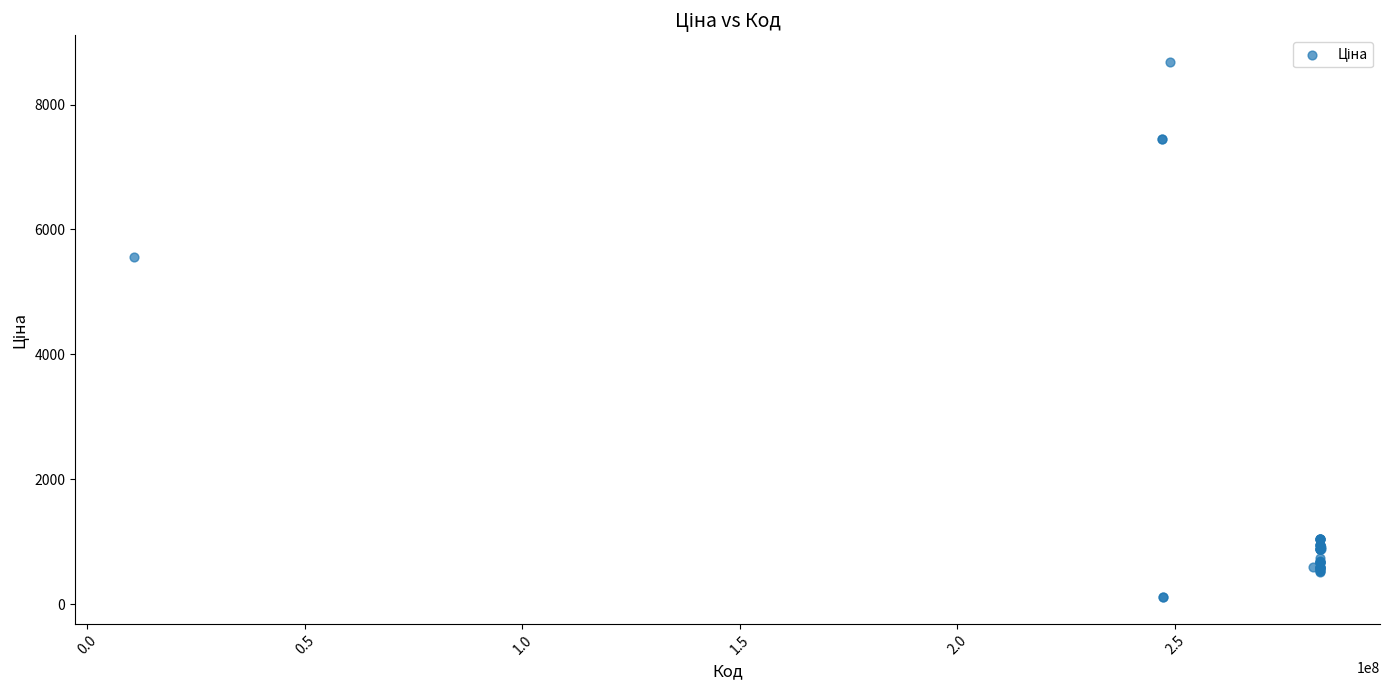

What Y value in the scatter plot is closest to 4395?

5560.3